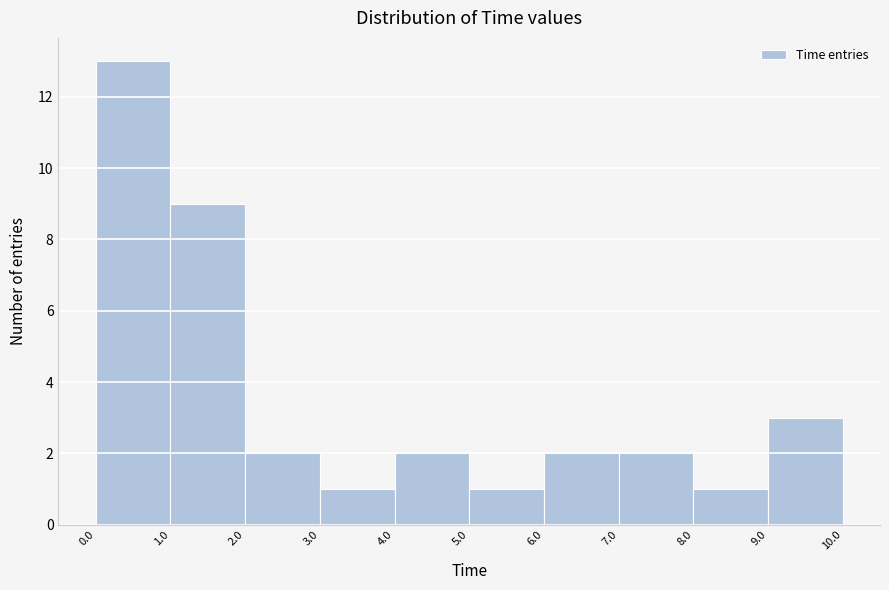

How tall is the bar that spans 4.0 to 5.0 on the x-axis? The values are not printed on the chart, so give them approximately, as read against the axis.

2